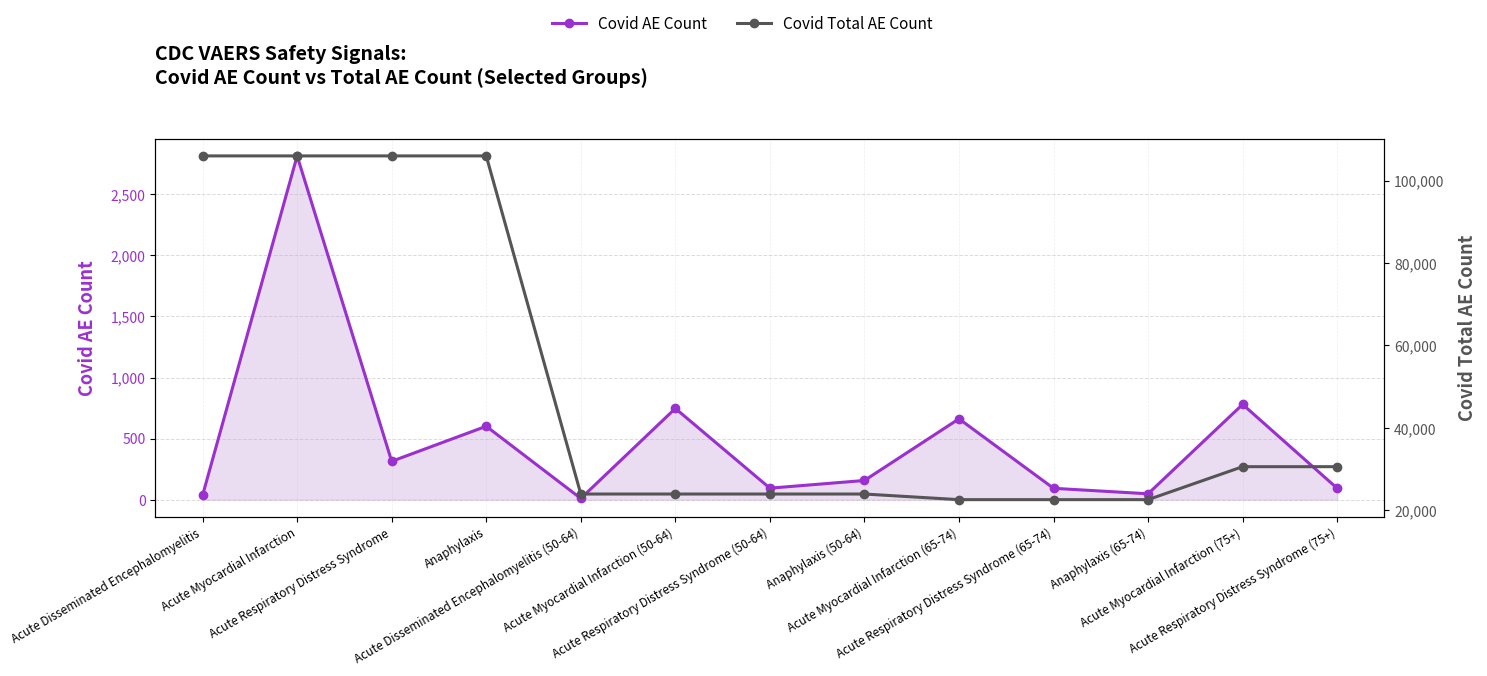

Reading left to right, extract all data points from this chart.

Covid AE Count: Acute Disseminated Encephalomyelitis=36	Acute Myocardial Infarction=2815	Acute Respiratory Distress Syndrome=314	Anaphylaxis=601	Acute Disseminated Encephalomyelitis (50-64)=10	Acute Myocardial Infarction (50-64)=747	Acute Respiratory Distress Syndrome (50-64)=94	Anaphylaxis (50-64)=157	Acute Myocardial Infarction (65-74)=662	Acute Respiratory Distress Syndrome (65-74)=93	Anaphylaxis (65-74)=48	Acute Myocardial Infarction (75+)=780	Acute Respiratory Distress Syndrome (75+)=93
Covid Total AE Count: Acute Disseminated Encephalomyelitis=105967	Acute Myocardial Infarction=105967	Acute Respiratory Distress Syndrome=105967	Anaphylaxis=105967	Acute Disseminated Encephalomyelitis (50-64)=23989	Acute Myocardial Infarction (50-64)=23989	Acute Respiratory Distress Syndrome (50-64)=23989	Anaphylaxis (50-64)=23989	Acute Myocardial Infarction (65-74)=22625	Acute Respiratory Distress Syndrome (65-74)=22625	Anaphylaxis (65-74)=22625	Acute Myocardial Infarction (75+)=30618	Acute Respiratory Distress Syndrome (75+)=30618